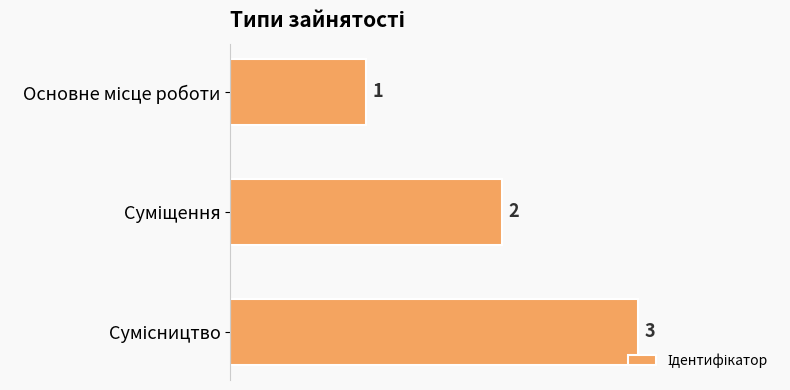

Count the values in the range 1 to 3.

3